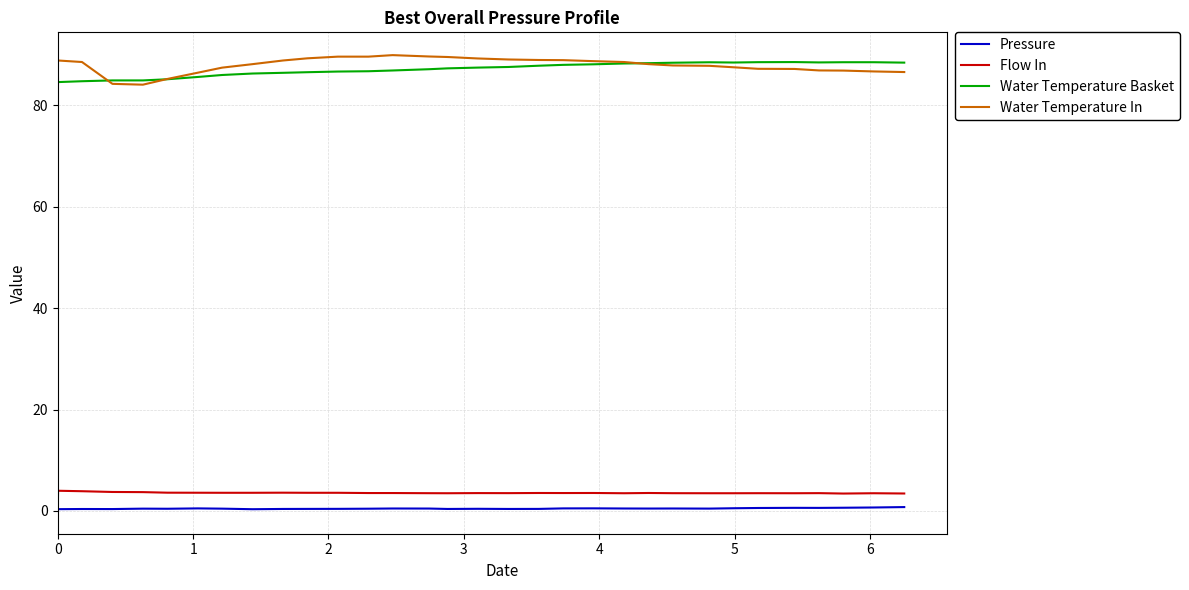

At how many categories does at least one series exceed 49?

32